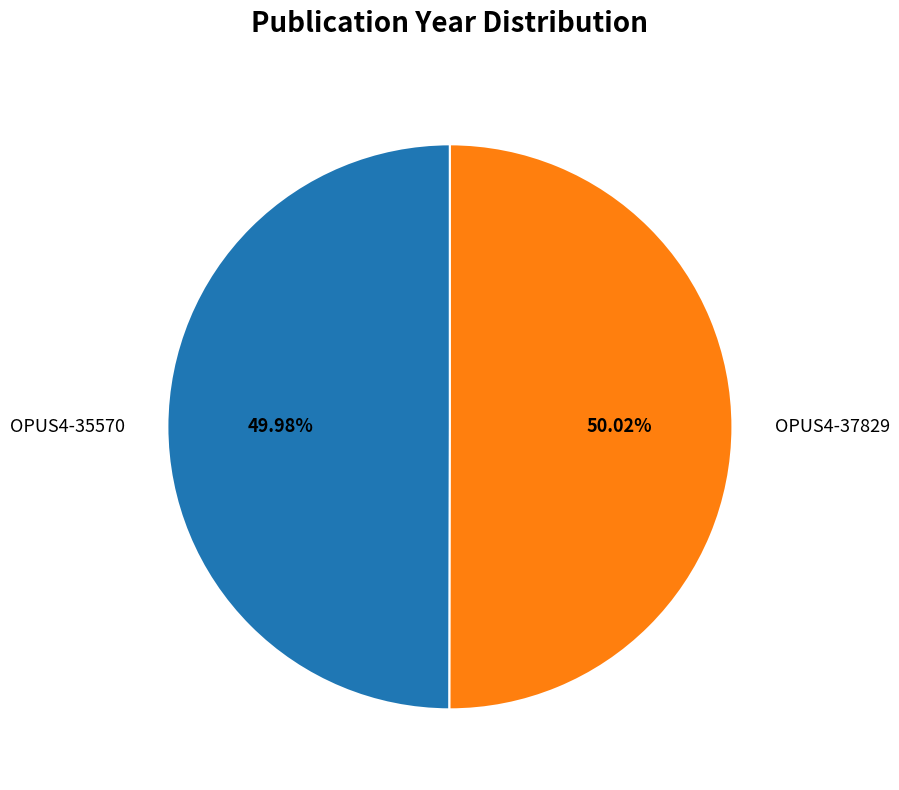

Is there a majority slice in this chart?

Yes